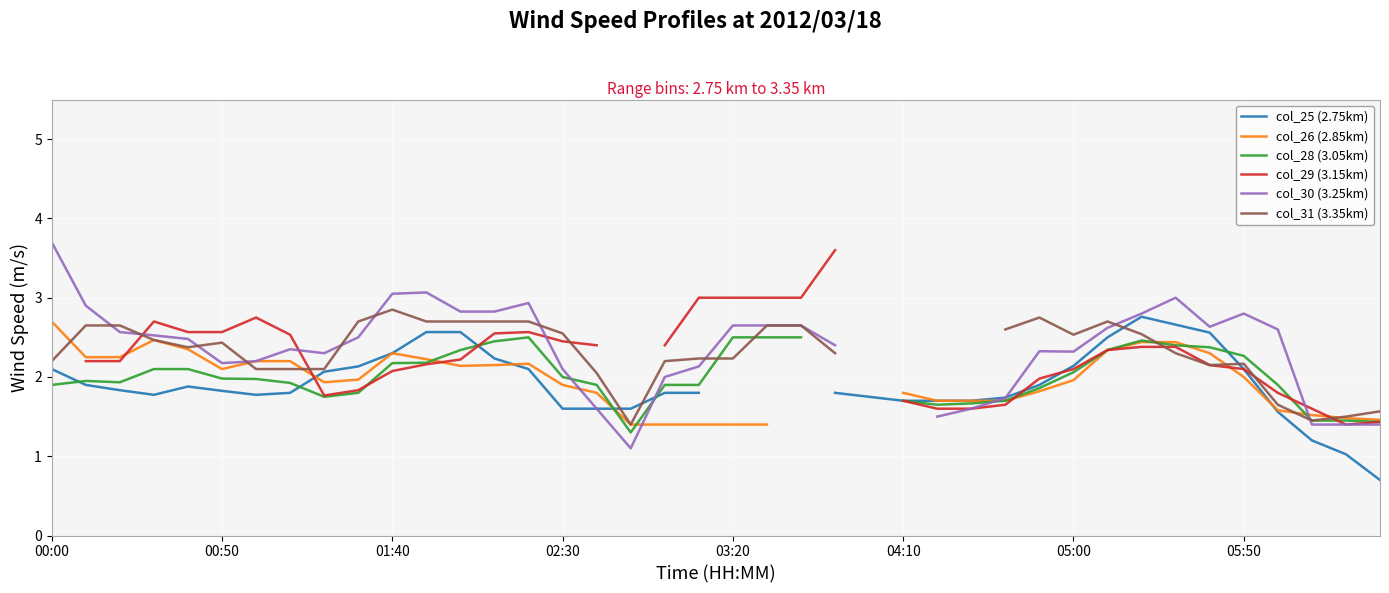

What is the sum of the col_25 (2.75km) values at 19 and 02:30?

3.6